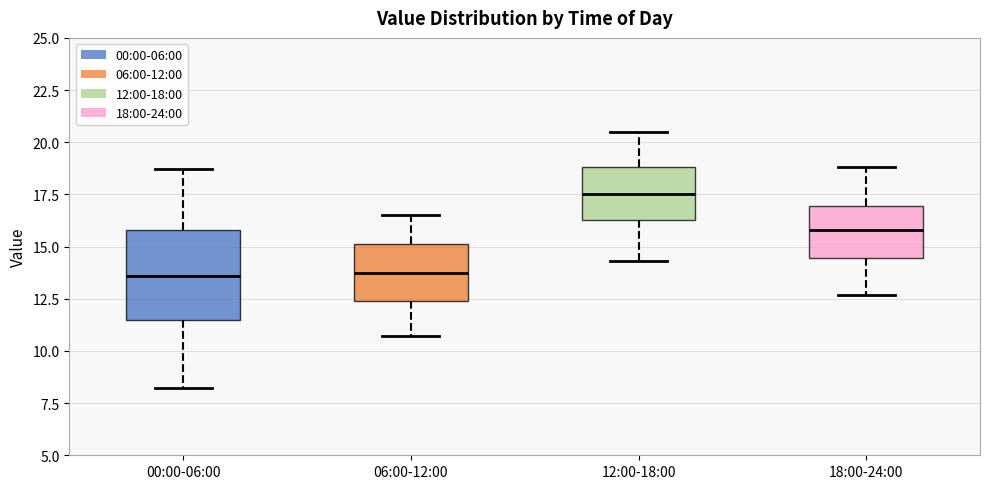

Where is the lower edge of the box for 06:00-12:00 on the y-axis? The values are not printed on the chart, so give them approximately, as read against the axis.

12.5